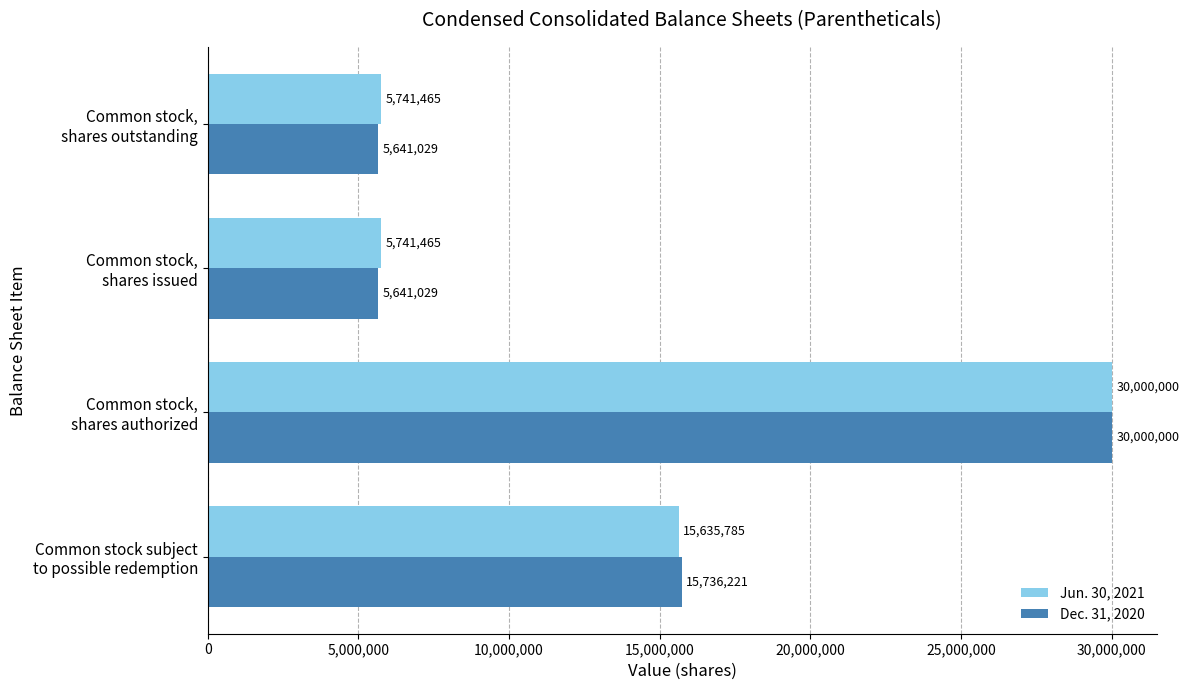

What is the difference between the maximum and minimum values in the Dec. 31, 2020 series?

24358971